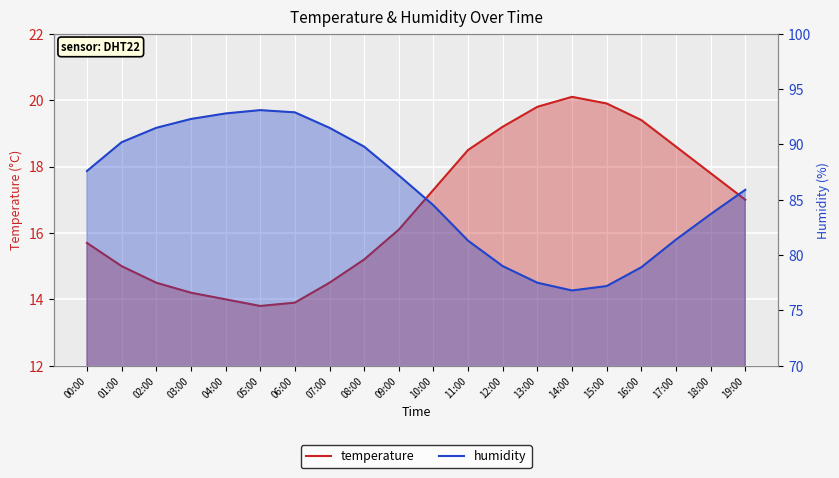

How many interior local peaks does the temperature series have?

1